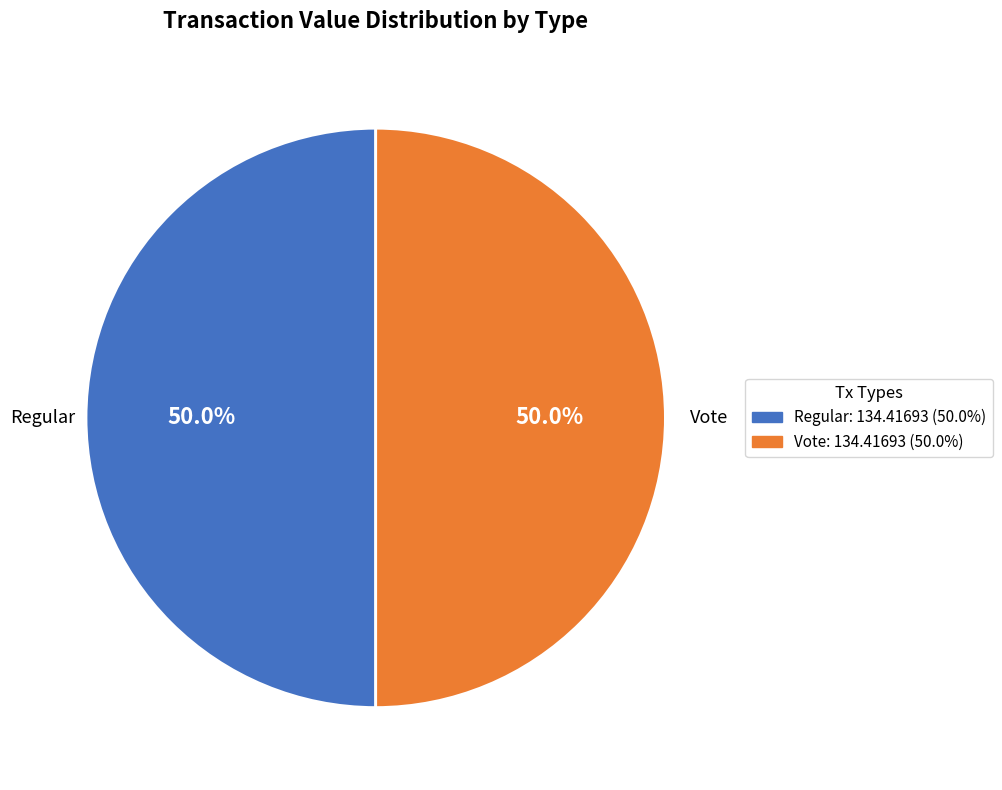

Is it true that Vote is 85% of the pie?

False